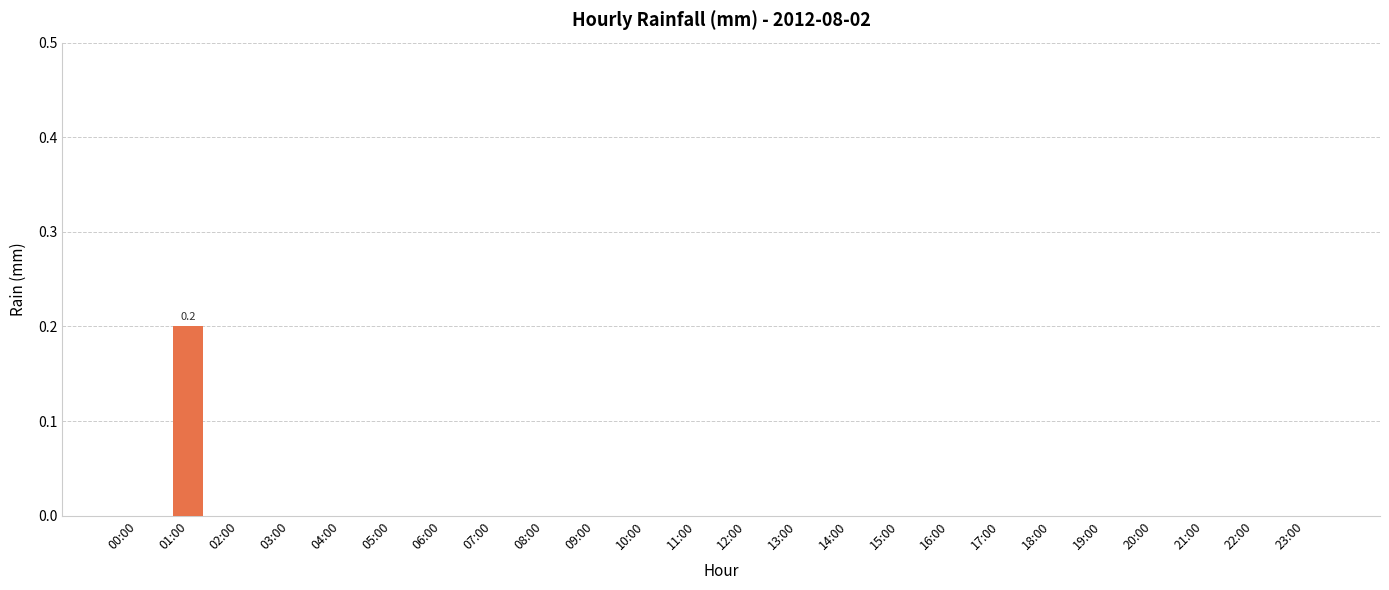

The value at 17:00 is 0.0. True or false?

True